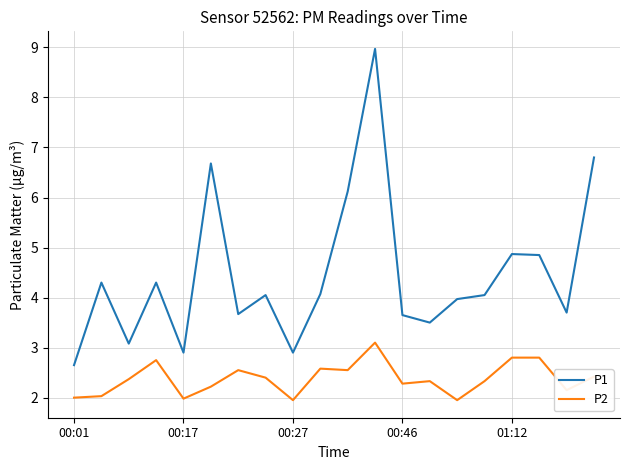

Which series has the widest spread of values?

P1